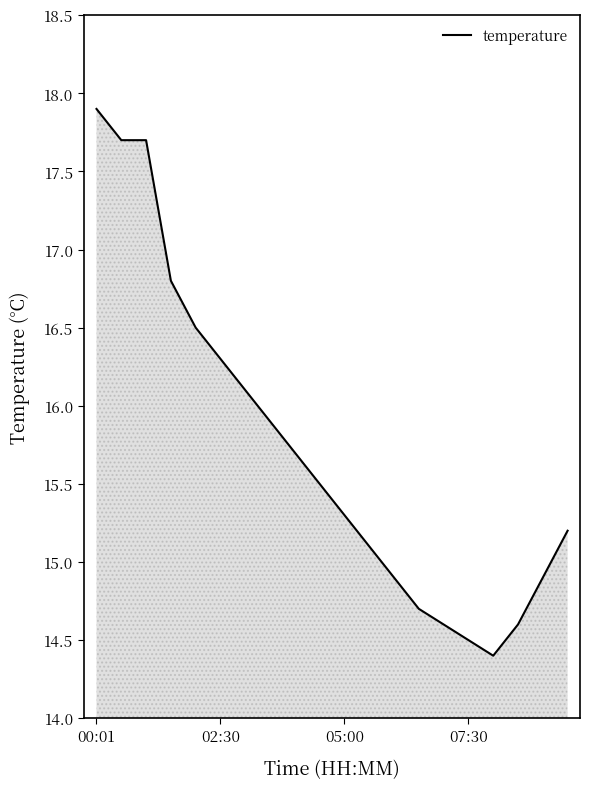

What is the average value?

15.7